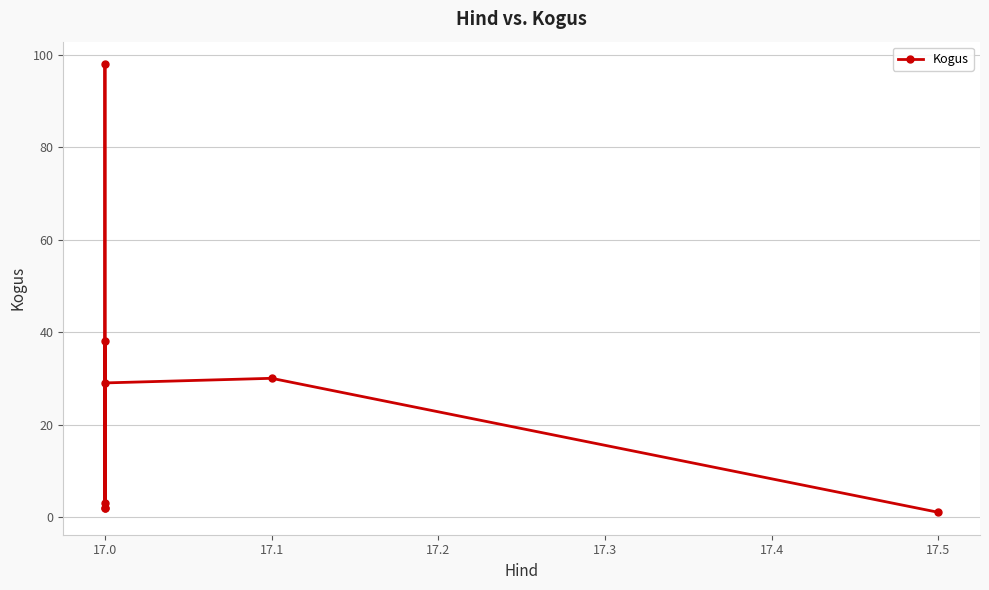

Reading left to right, list all the values displayed in this chart.

2	98	3	2	38	29	30	1